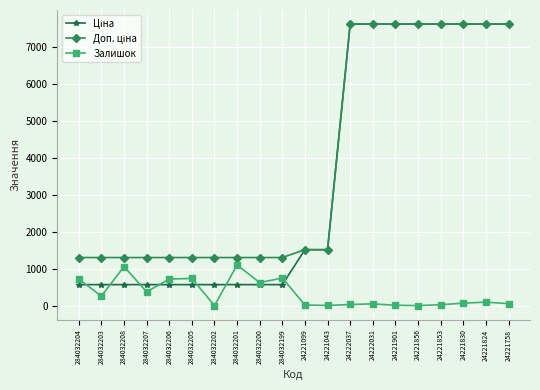

What is the total value across all series at 284032207?

2237.1